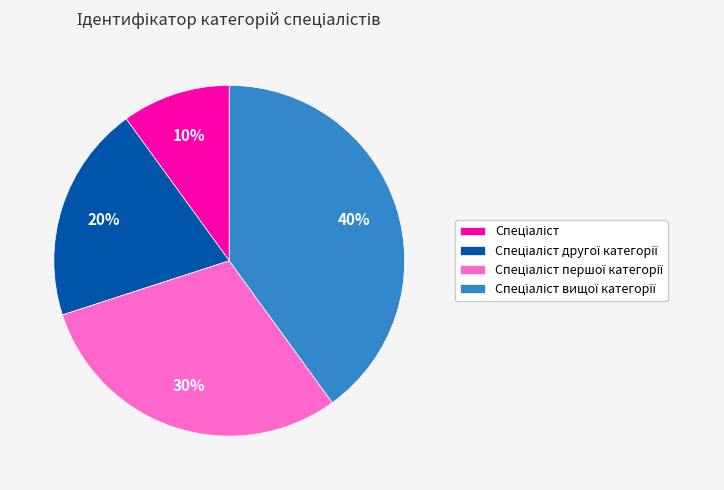

To the nearest percent, what is the average slice percentage?

25%